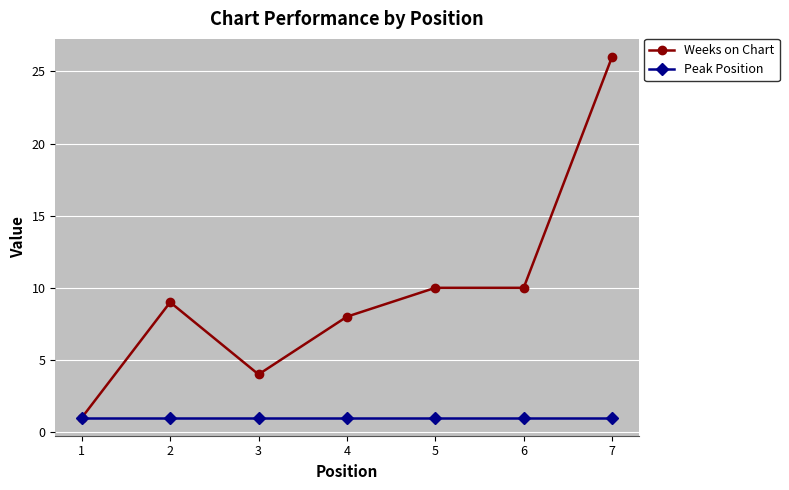

Which series has the largest total across all categories?

Weeks on Chart